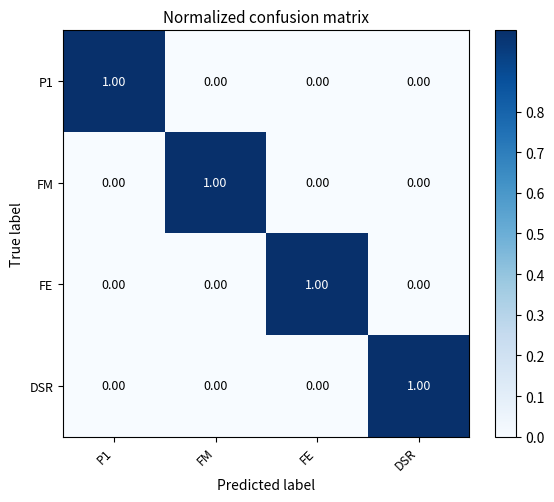

Count the number of categories in the chart.

4